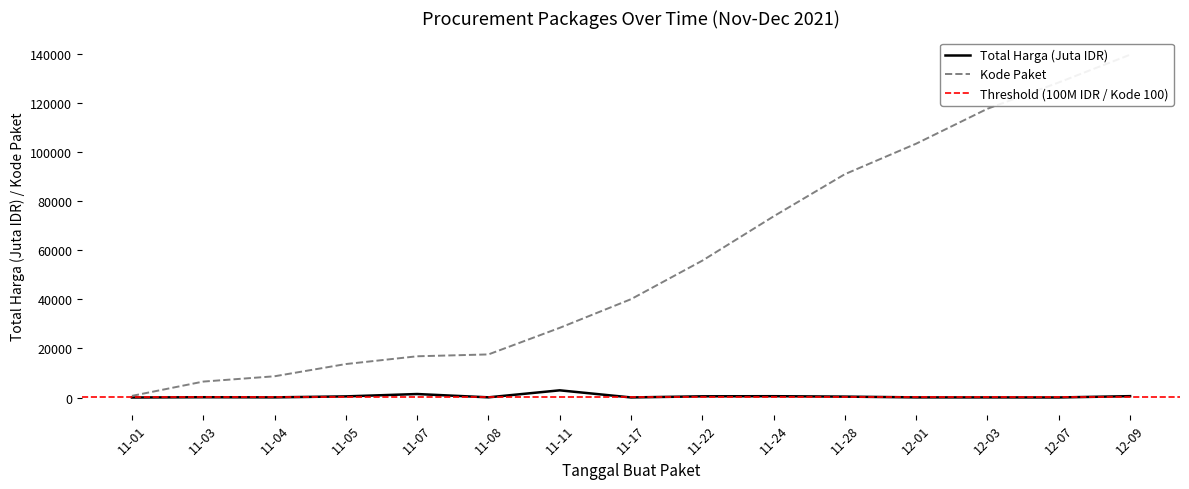

What is the greatest value displayed?

139817